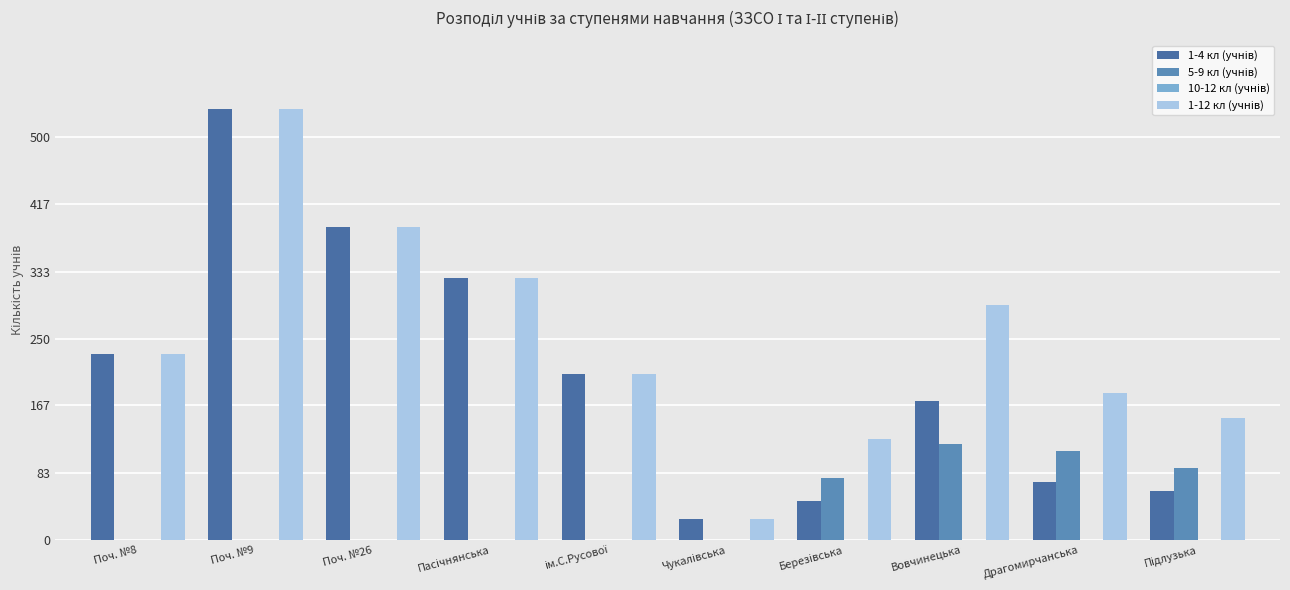

Reading left to right, extract all data points from this chart.

1-4 кл (учнів): Поч. №8=231	Поч. №9=535	Поч. №26=389	Пасічнянська=325	ім.С.Русової=206	Чукалівська=26	Березівська=48	Вовчинецька=173	Драгомирчанська=72	Підлузька=61
5-9 кл (учнів): Поч. №8=0	Поч. №9=0	Поч. №26=0	Пасічнянська=0	ім.С.Русової=0	Чукалівська=0	Березівська=77	Вовчинецька=119	Драгомирчанська=110	Підлузька=90
10-12 кл (учнів): Поч. №8=0	Поч. №9=0	Поч. №26=0	Пасічнянська=0	ім.С.Русової=0	Чукалівська=0	Березівська=0	Вовчинецька=0	Драгомирчанська=0	Підлузька=0
1-12 кл (учнів): Поч. №8=231	Поч. №9=535	Поч. №26=389	Пасічнянська=325	ім.С.Русової=206	Чукалівська=26	Березівська=125	Вовчинецька=292	Драгомирчанська=182	Підлузька=151